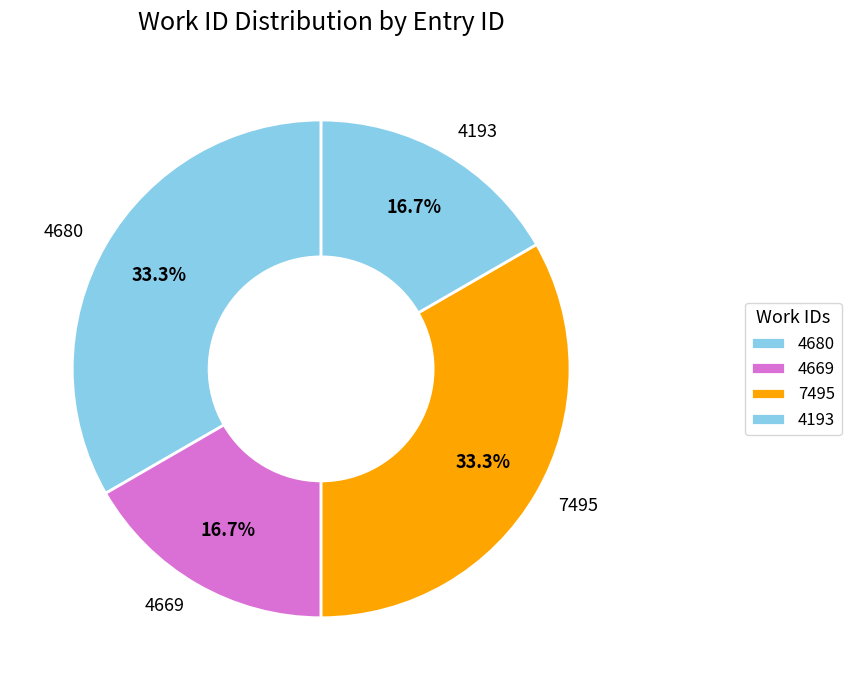

What percentage do 4680 and 4193 together represent?

50.0%